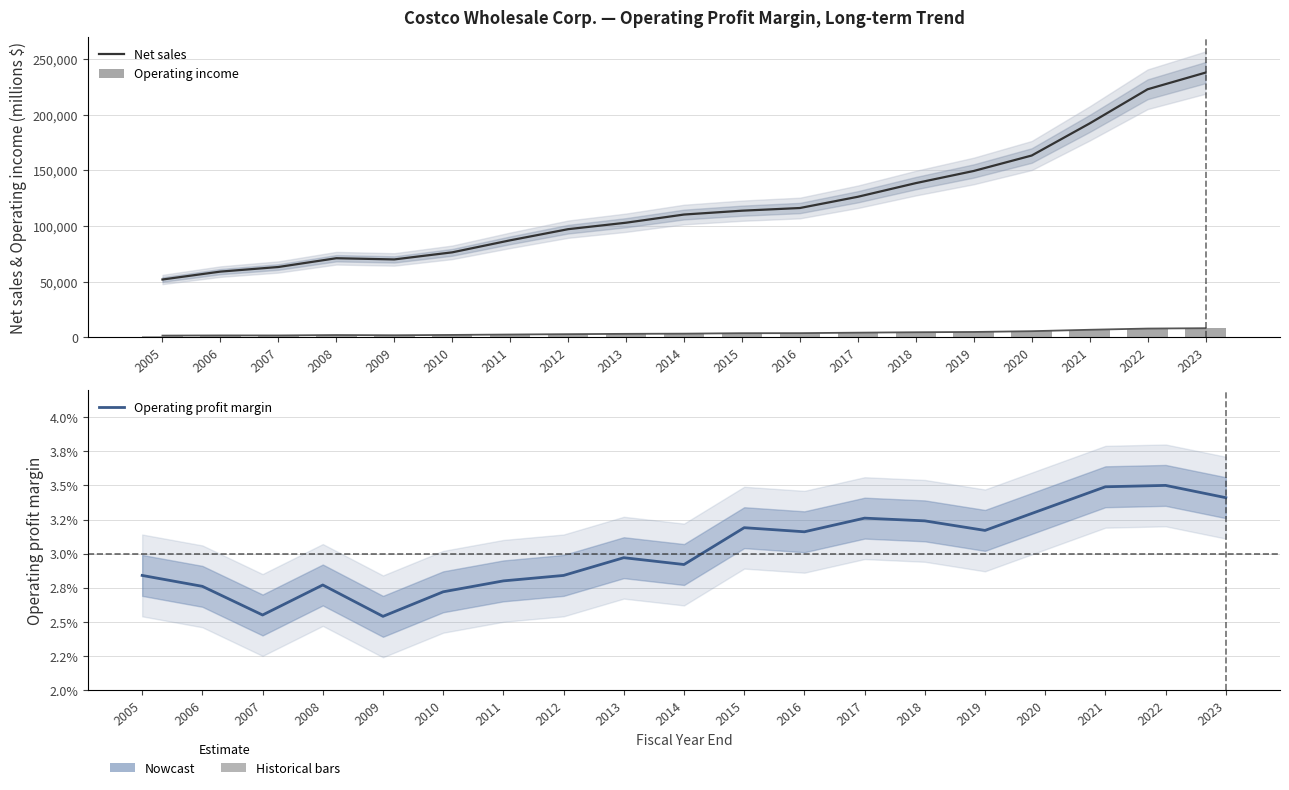

What is the total value across all series at 2005?

53338.8